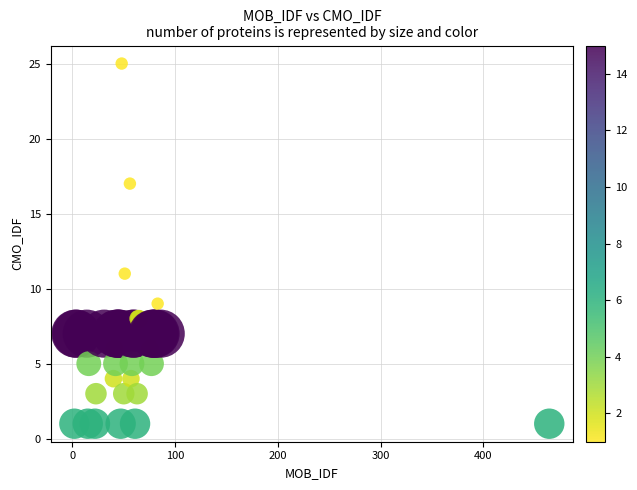

What Y value in the scatter plot is closest to 13?

11